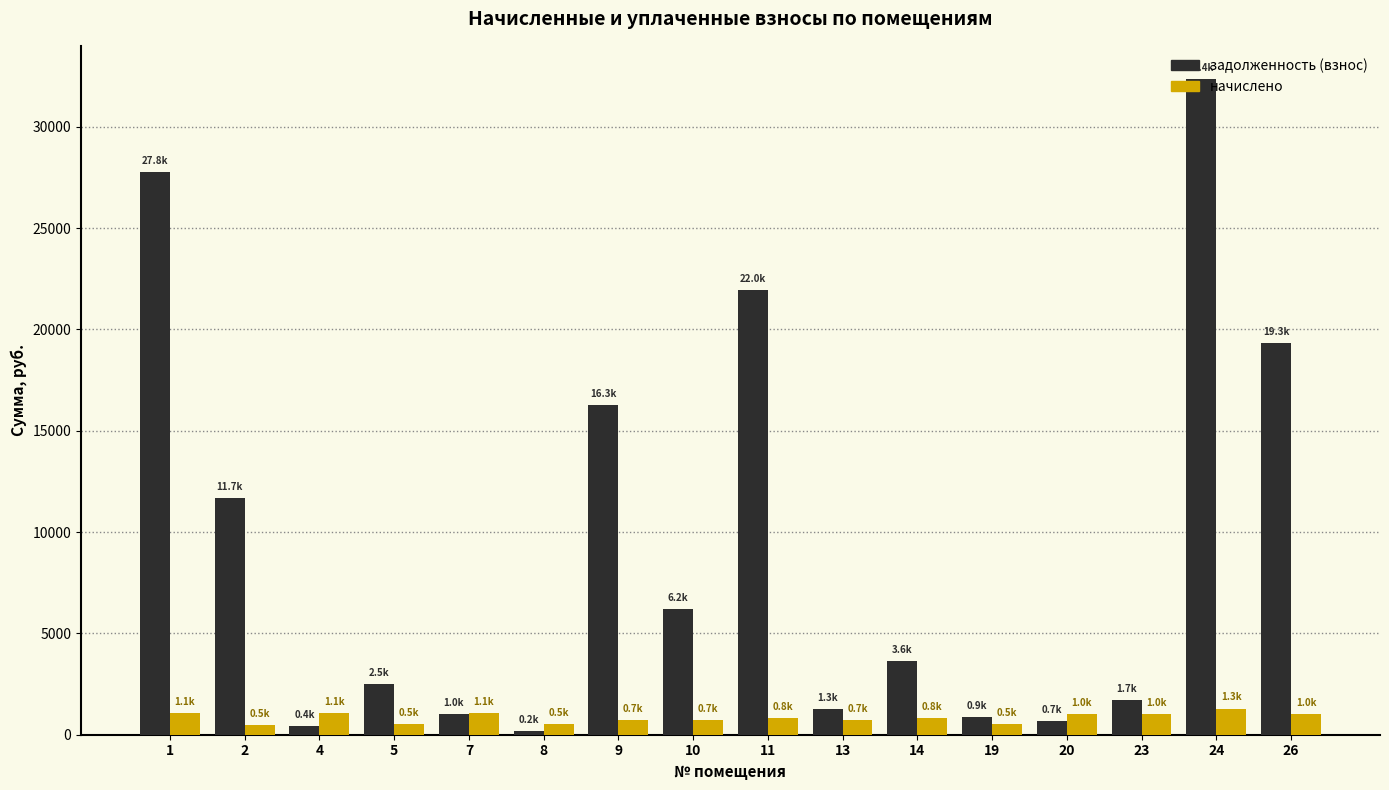

Which series changed the most between 9 and 26?

задолженность (взнос)